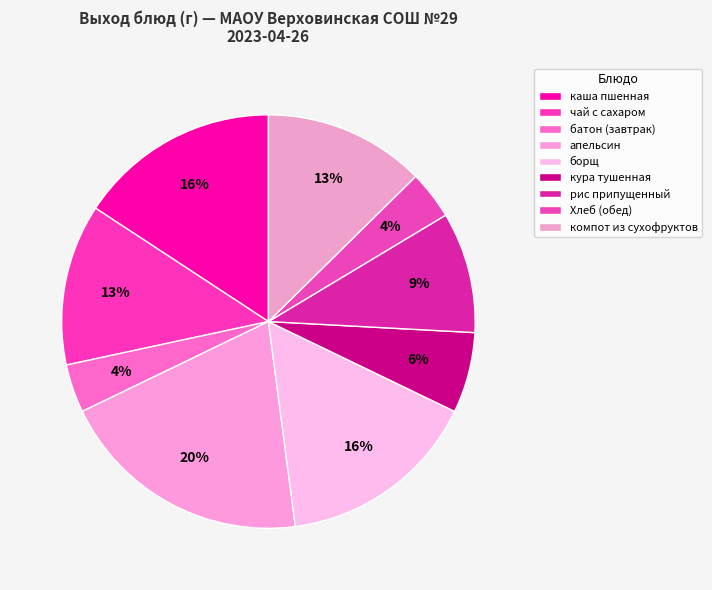

What percentage is the чай с сахаром slice, to the nearest percent?

13%